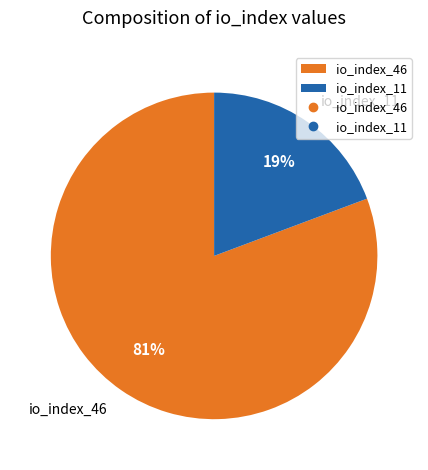

Which has a higher value, io_index_46 or io_index_11?

io_index_46